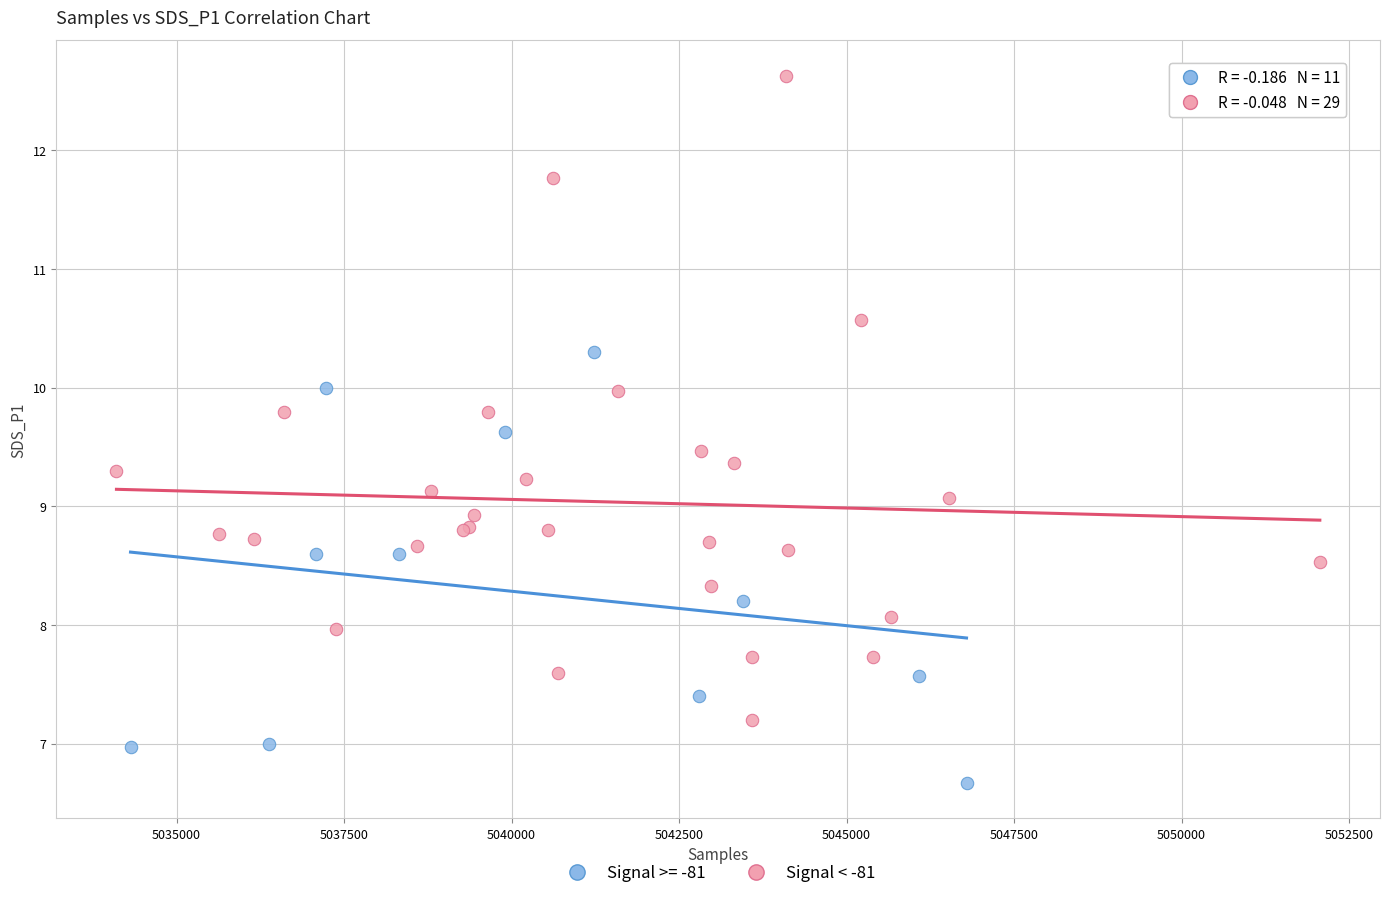

Which series contains the highest Y value?

Signal < -81